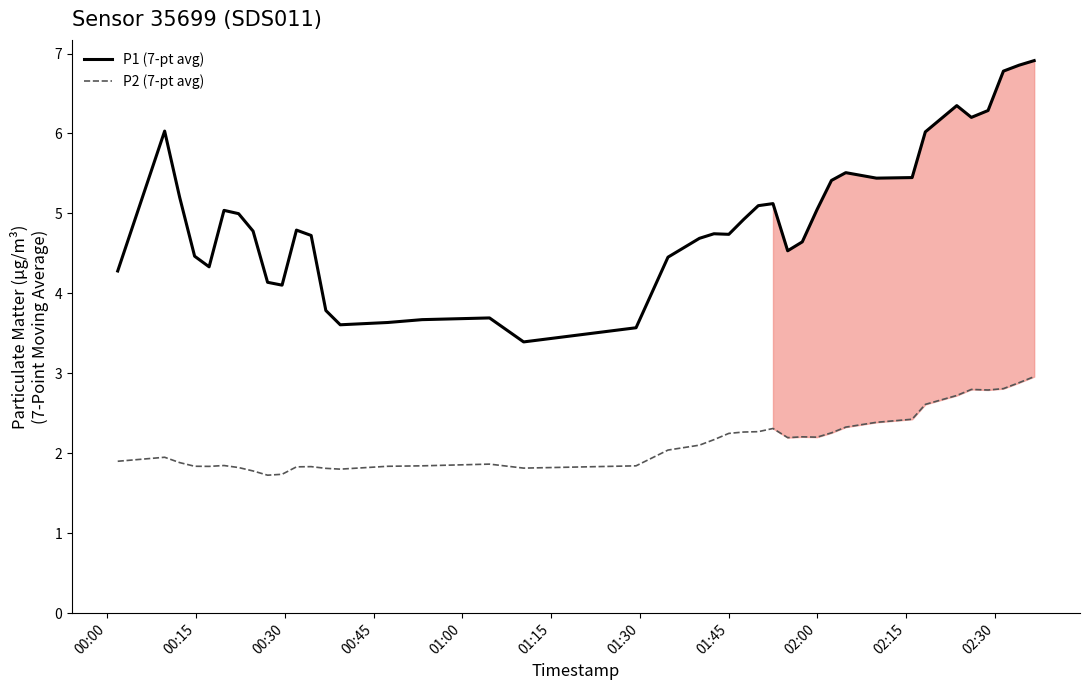

What is the highest value of the P1 (7-pt avg) series?

6.9